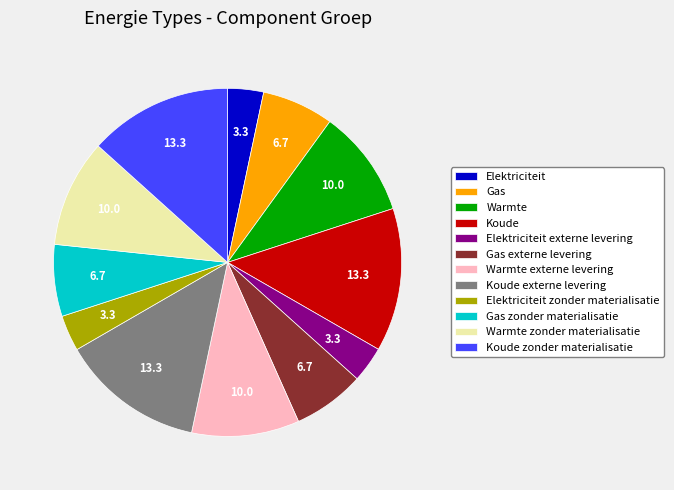

What is the ratio of the value at Koude zonder materialisatie to the value at Elektriciteit zonder materialisatie?

4.0